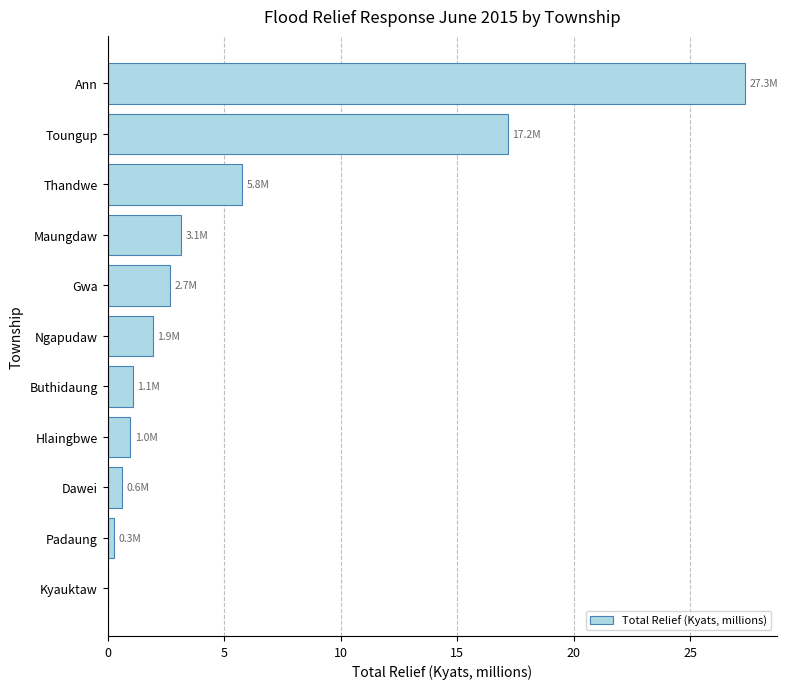

Between Hlaingbwe and Ngapudaw, which is larger?

Ngapudaw